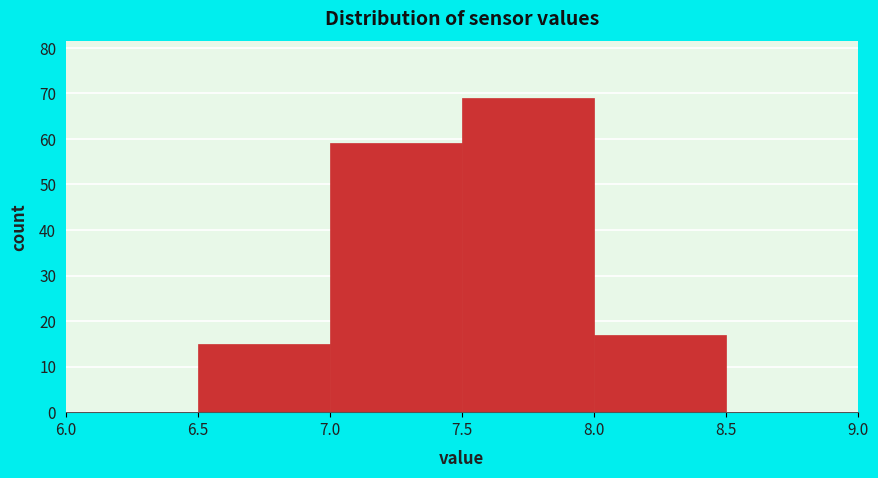

Reading left to right, transcribe this chart: for each bar, give the range it covers on the x-axis and its height. The values are not printed on the chart, so give them approximately, as read against the axis.

6.0 to 6.5: 0
6.5 to 7.0: 15
7.0 to 7.5: 59
7.5 to 8.0: 69
8.0 to 8.5: 17
8.5 to 9.0: 0